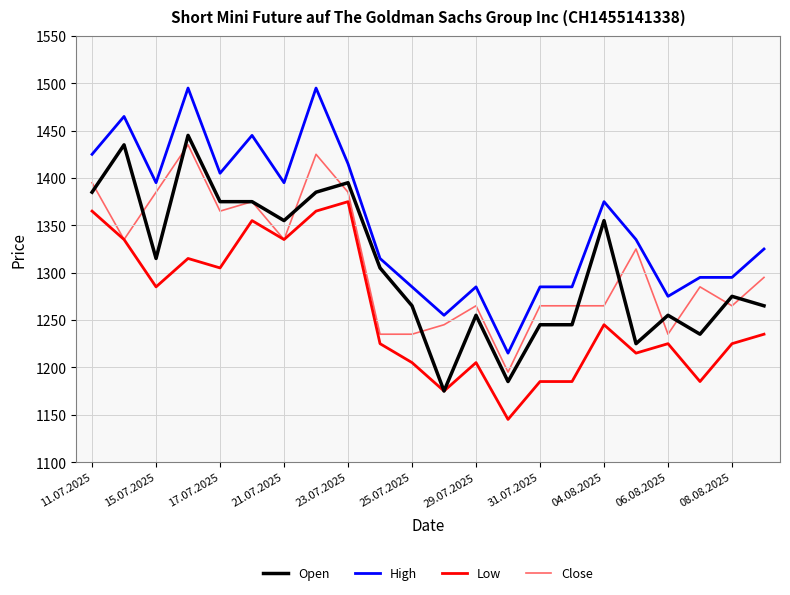

What is the difference between the second highest and minimum values in the Low series?

220